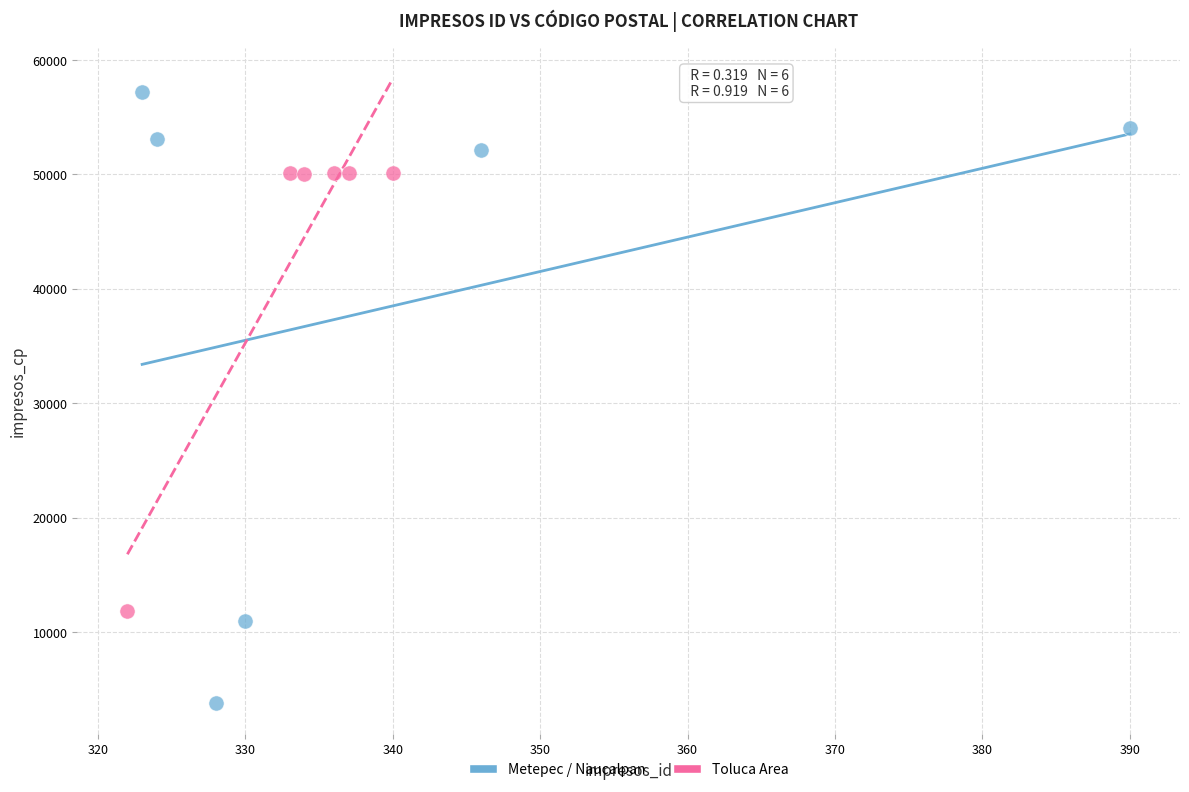

Which series has the largest Y range (max minus min)?

Metepec / Naucalpan